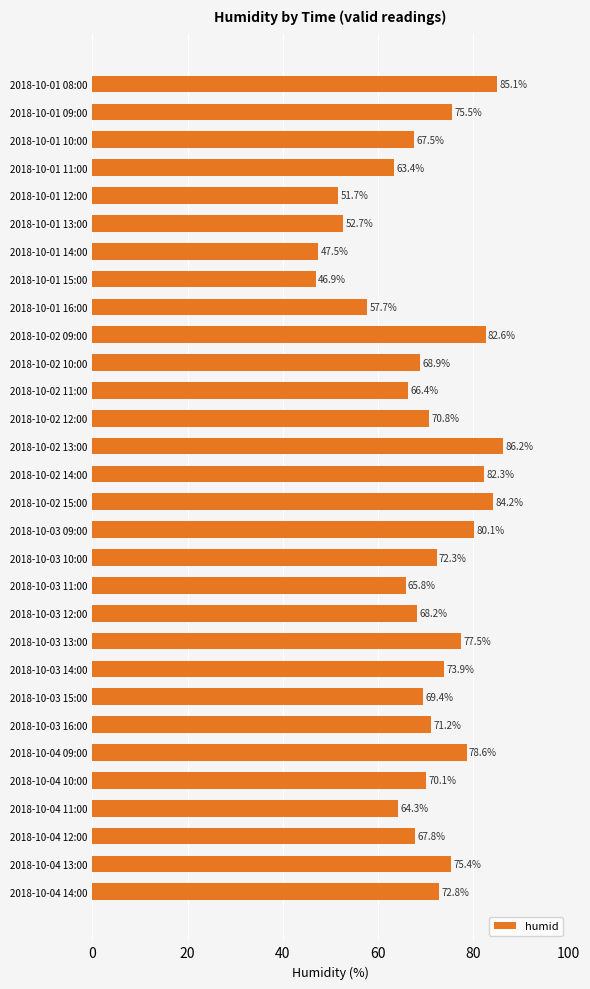

What is the greatest value displayed?

86.2